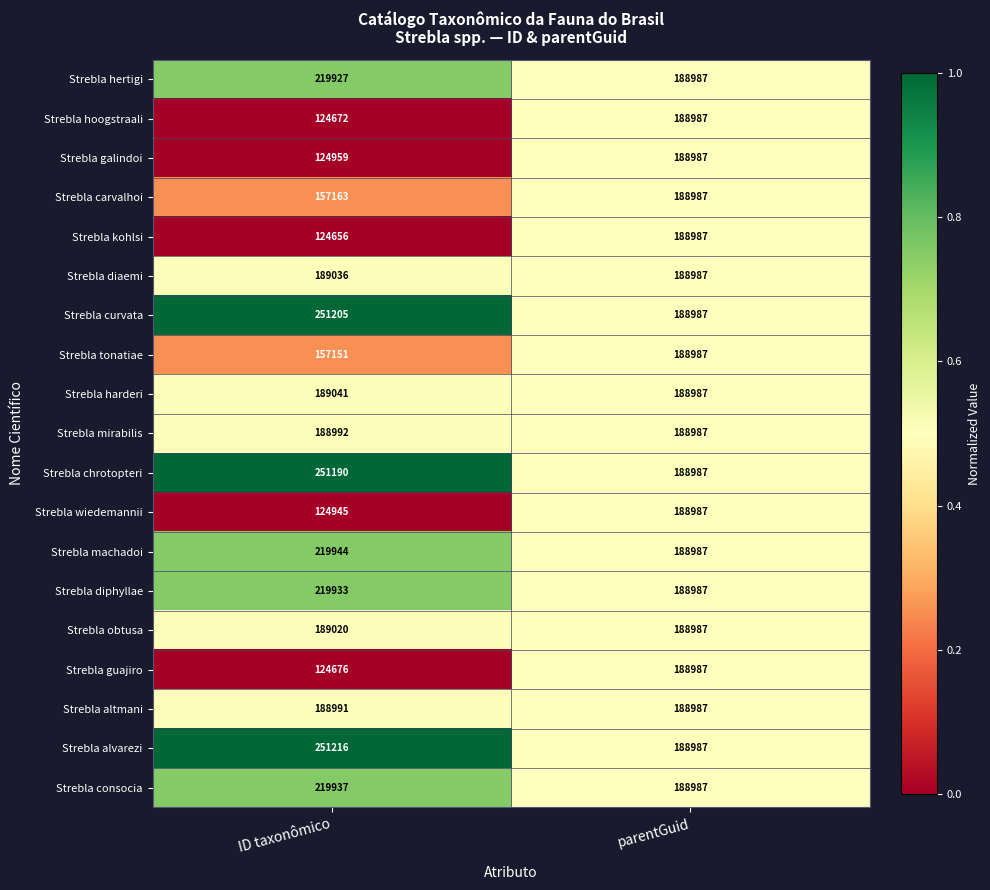

The value of Strebla mirabilis at ID taxonômico is 188992. True or false?

True